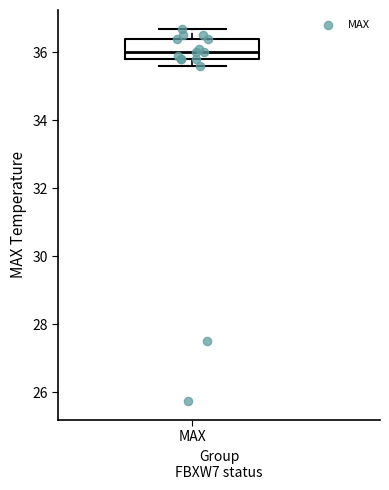

Read this box plot against the y-axis: the position of the median line, the range covered by the box, and the ends of both whiskers. The values are not printed on the chart, so give them approximately, as read against the axis.

median 36.0, box 35.8 to 36.4, whiskers 35.6 to 36.8